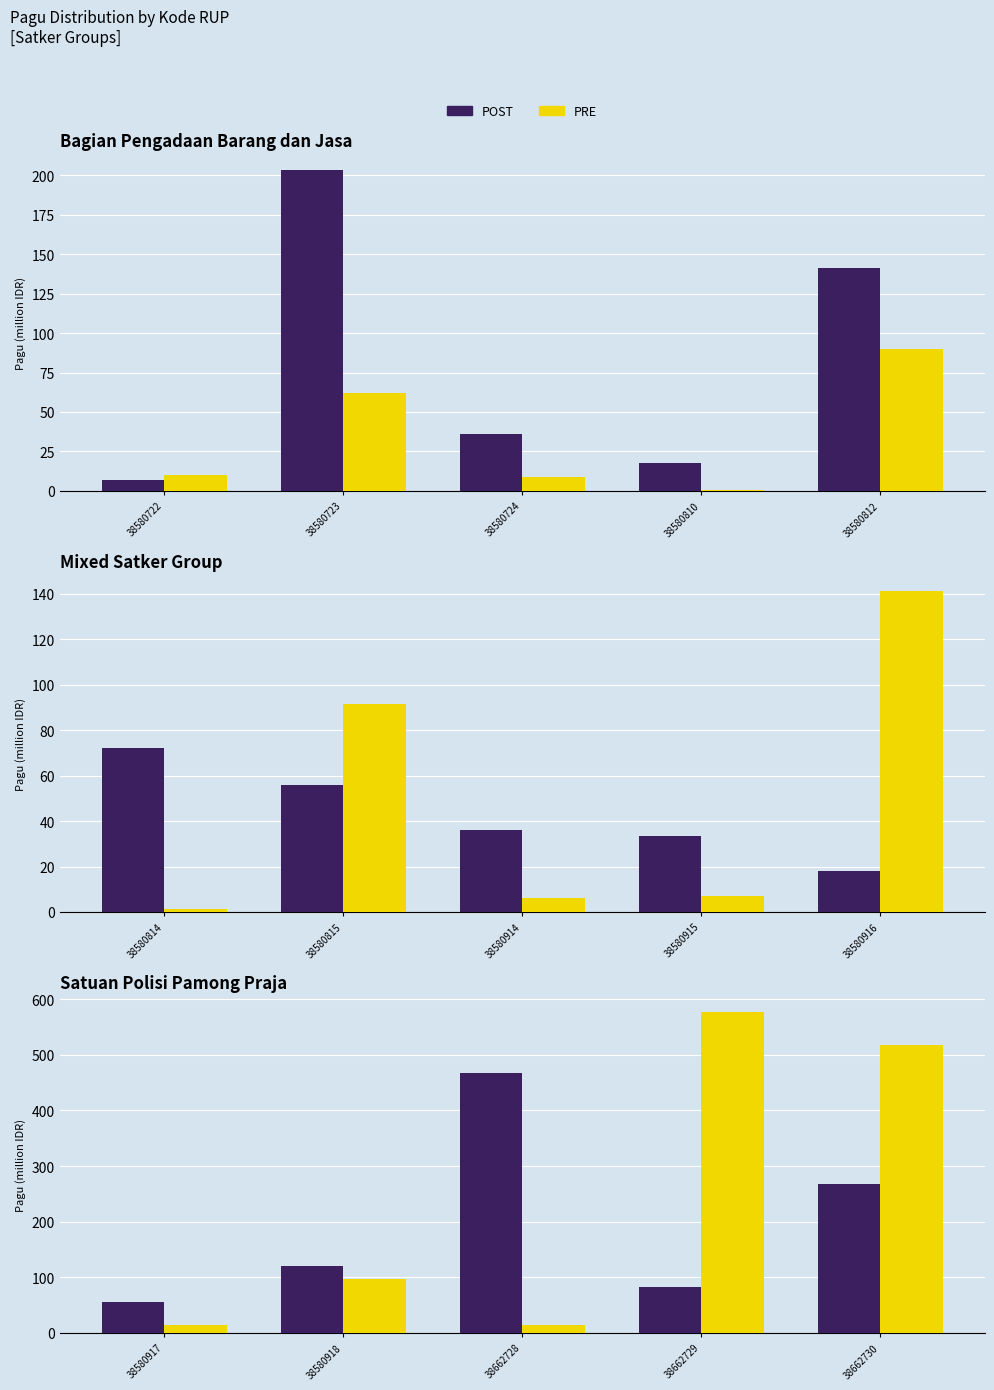

Is the value of PRE at 38580918 greater than the value of POST at 38580918?

No